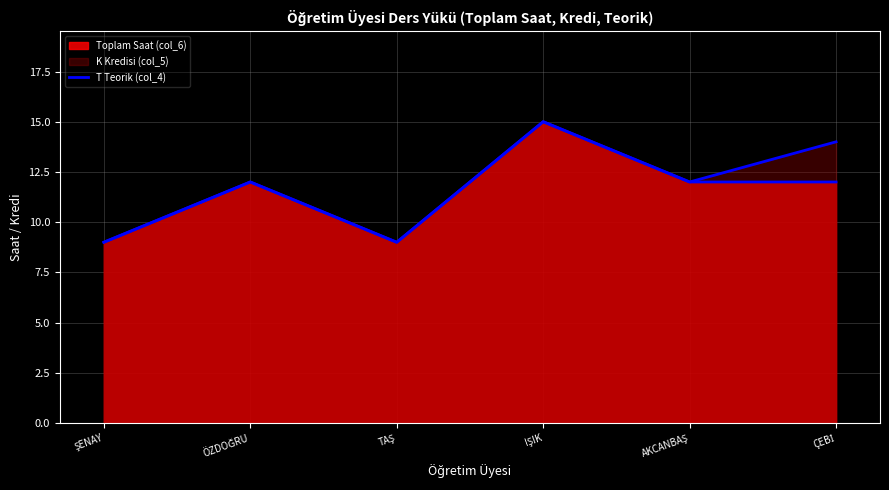

What position from the right is ÖZDOĞRU?

5